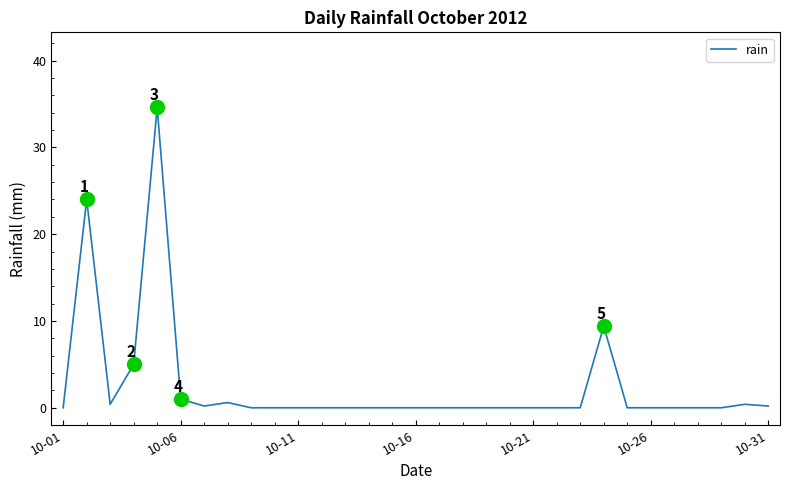

What is the maximum value shown in the chart?

34.6